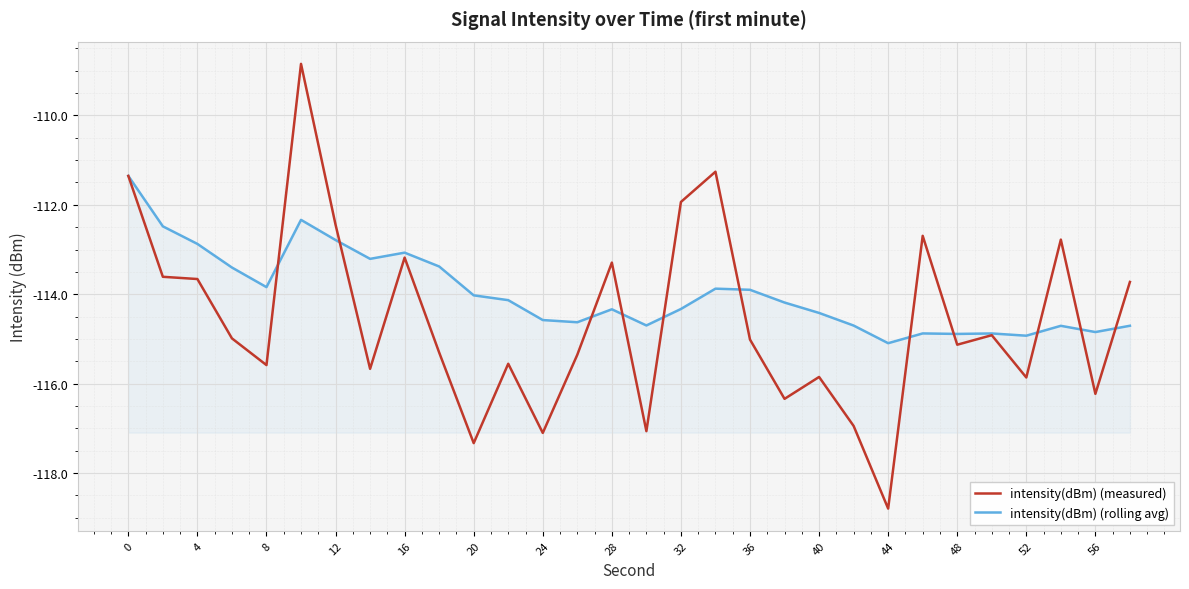

Which series ends up on top after the final intersection of intensity(dBm) (measured) and intensity(dBm) (rolling avg)?

intensity(dBm) (measured)